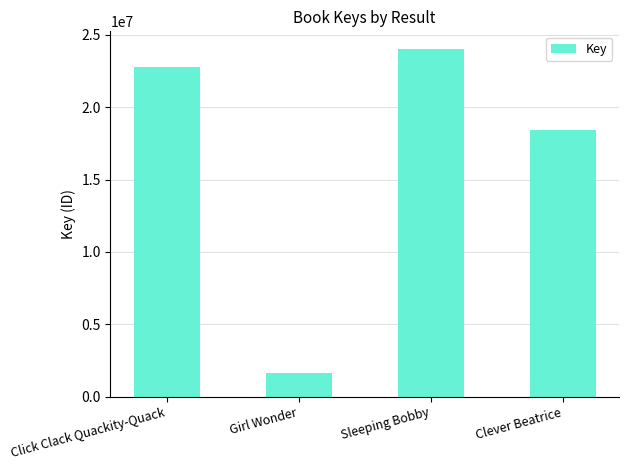

Are the bars horizontal?

No